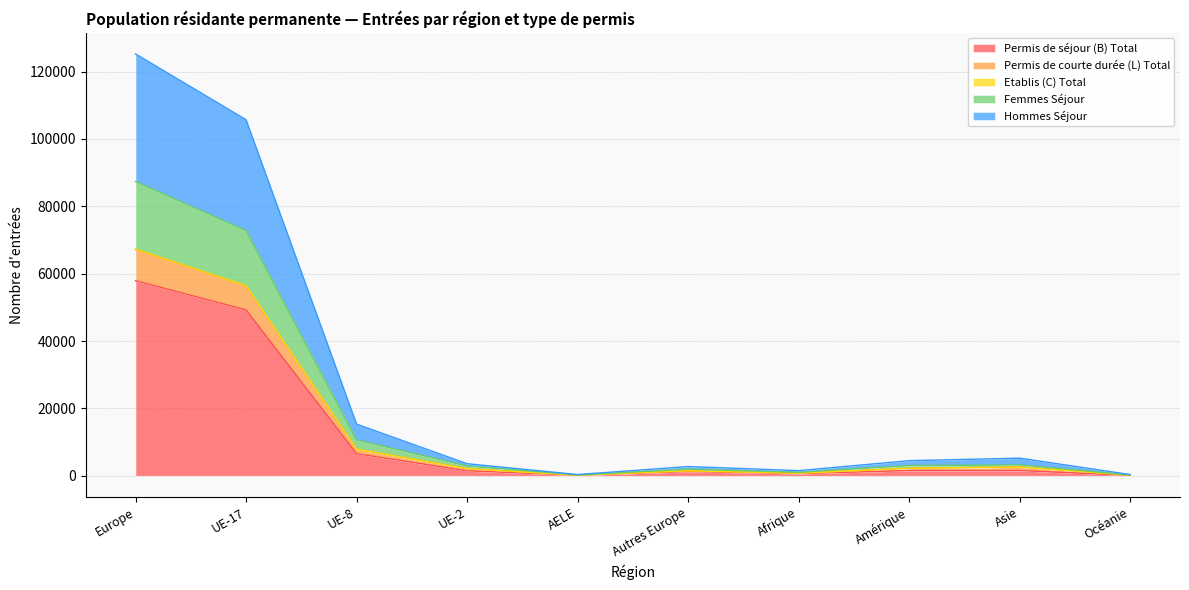

What is the maximum value for Permis de séjour (B) Total?

57901